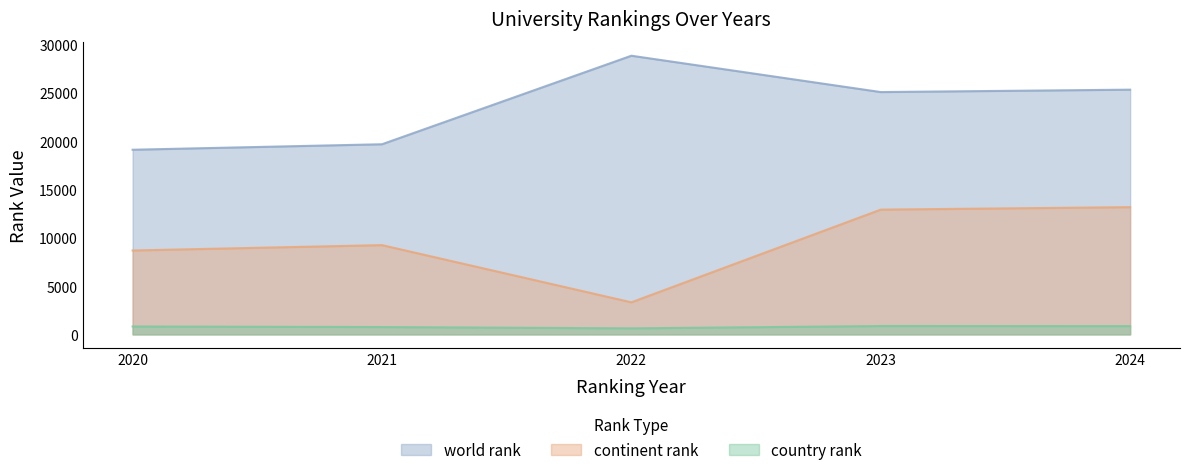

What value does the country rank series have at 2023, to the nearest 50?

850